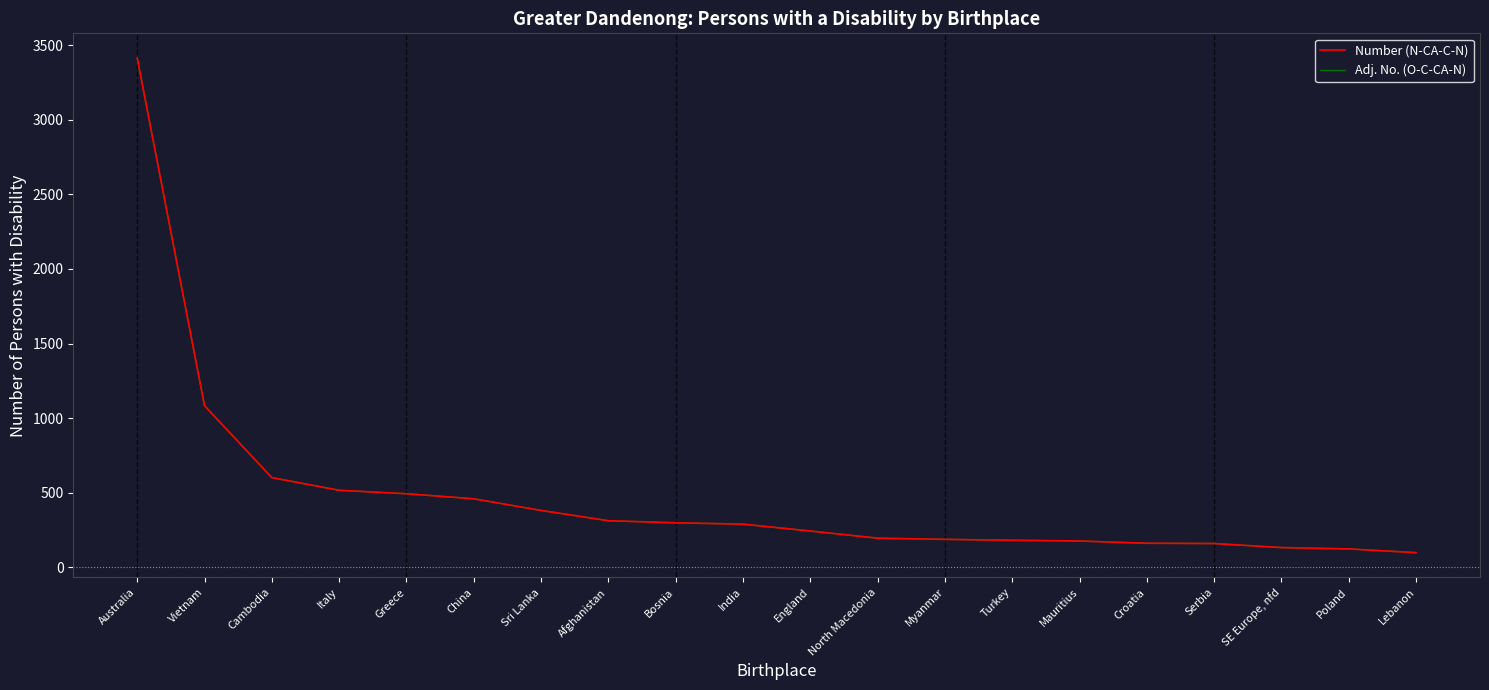

Which series has the largest range (max minus min)?

Number (N-CA-C-N)